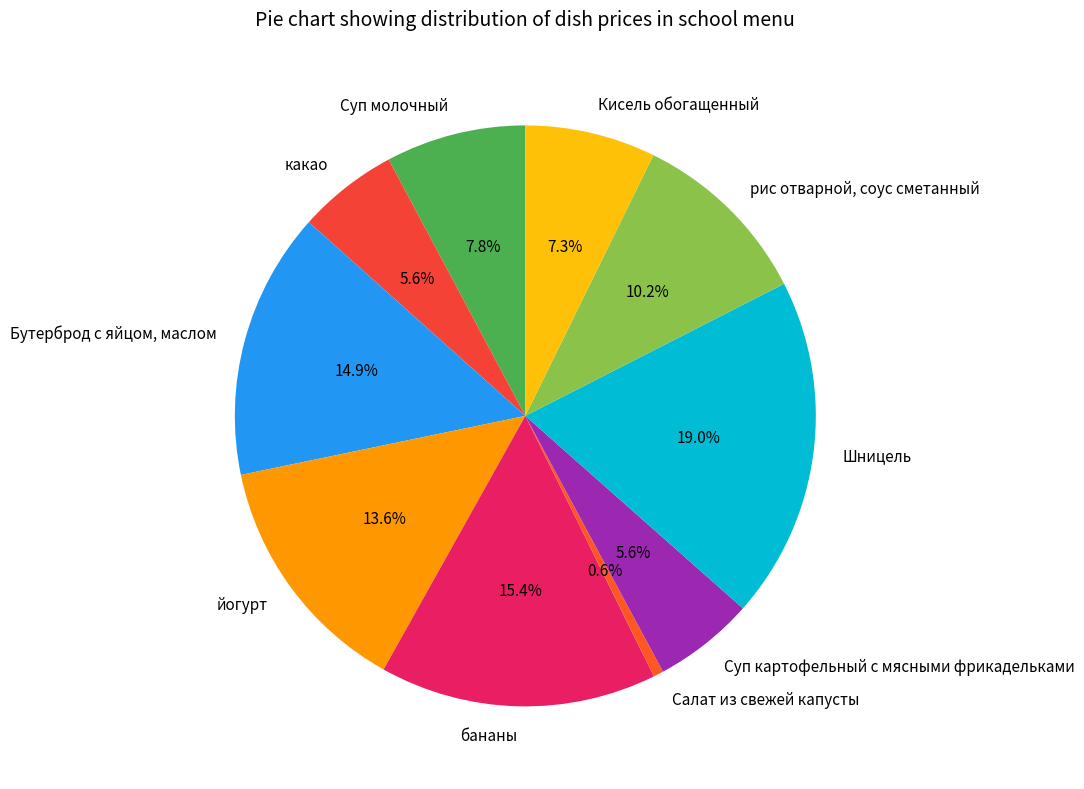

Between бананы and Салат из свежей капусты, which is larger?

бананы